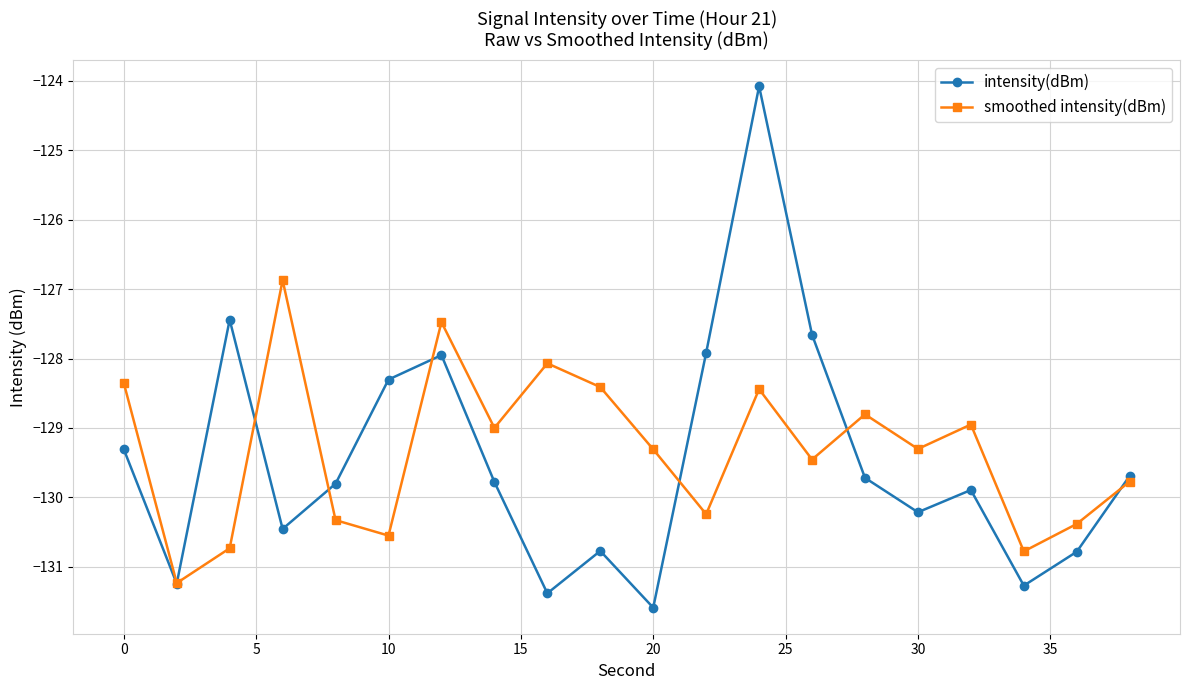

What is the minimum value for intensity(dBm)?

-131.6